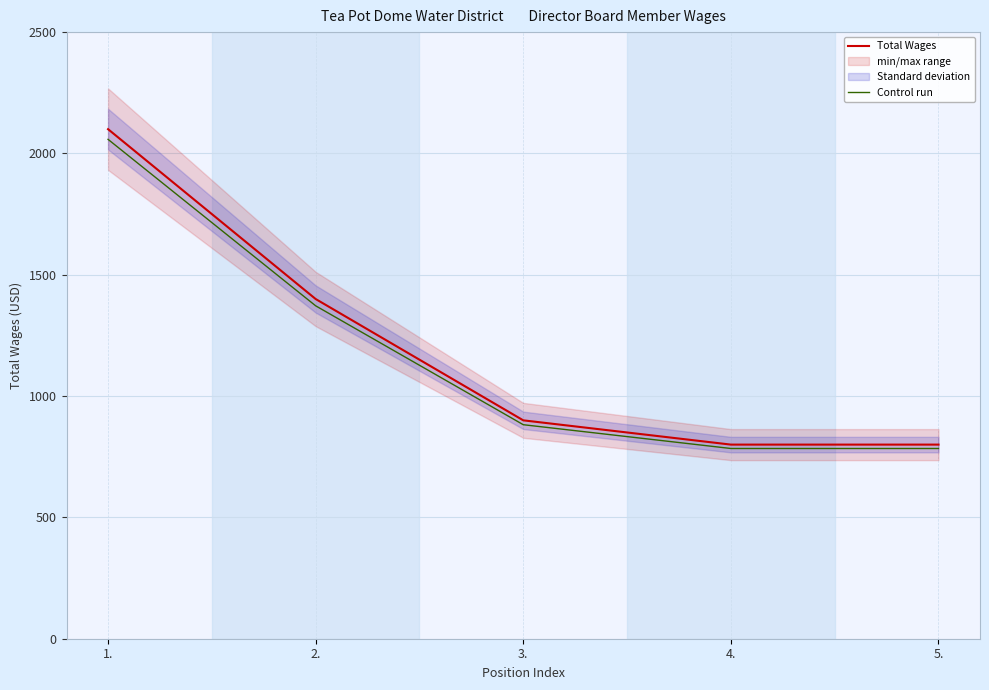

What is the total value across all series at 2.?

2772